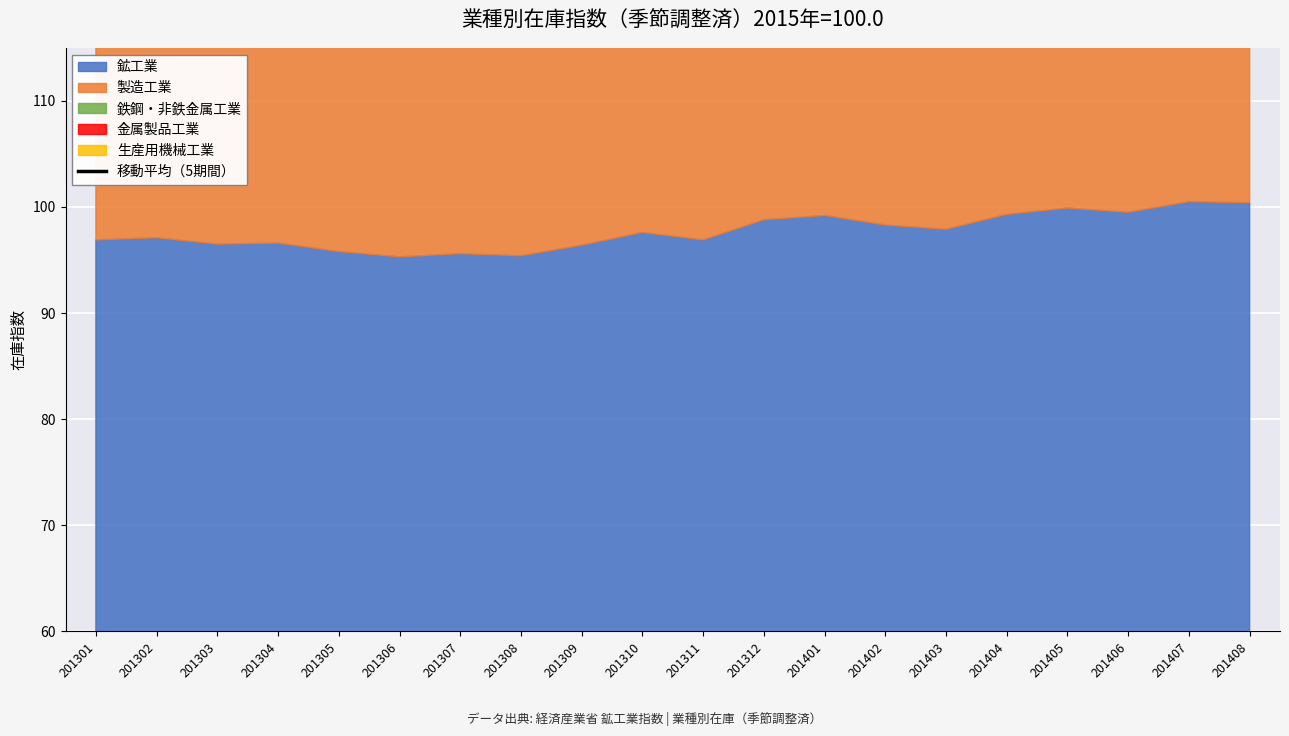

At which category does the chart reach its peak across all series?

201406